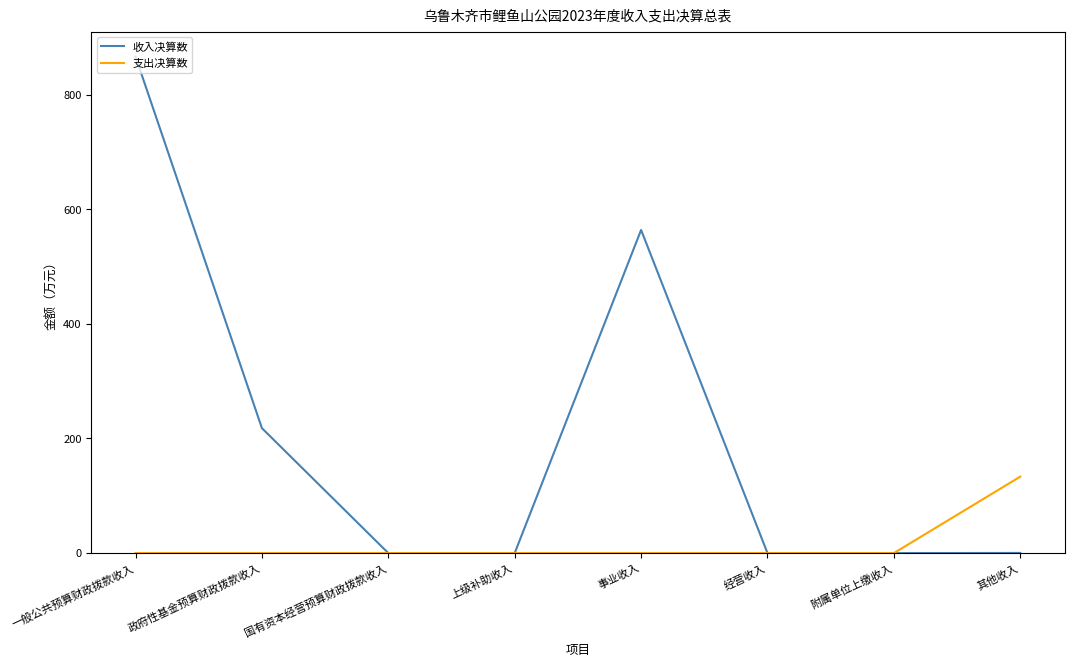

Is it true that 支出决算数 equals 191.2 at 其他收入?

False